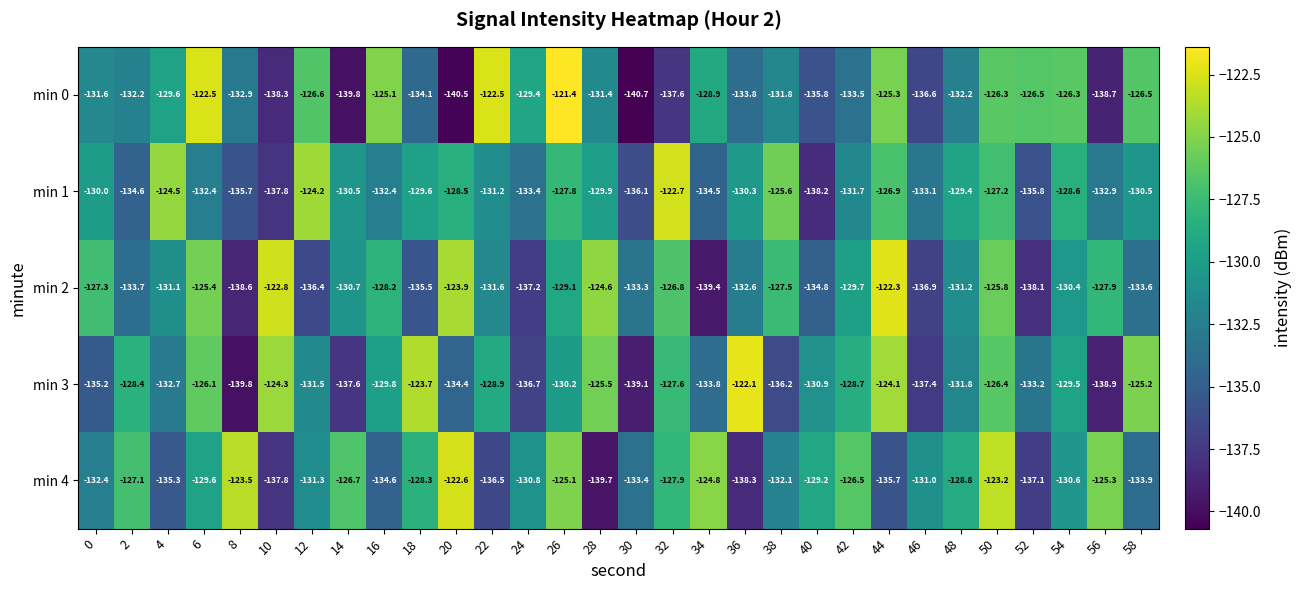

Rank the series by their maximum value, from lowest to highest.

min 1, min 4, min 2, min 3, min 0